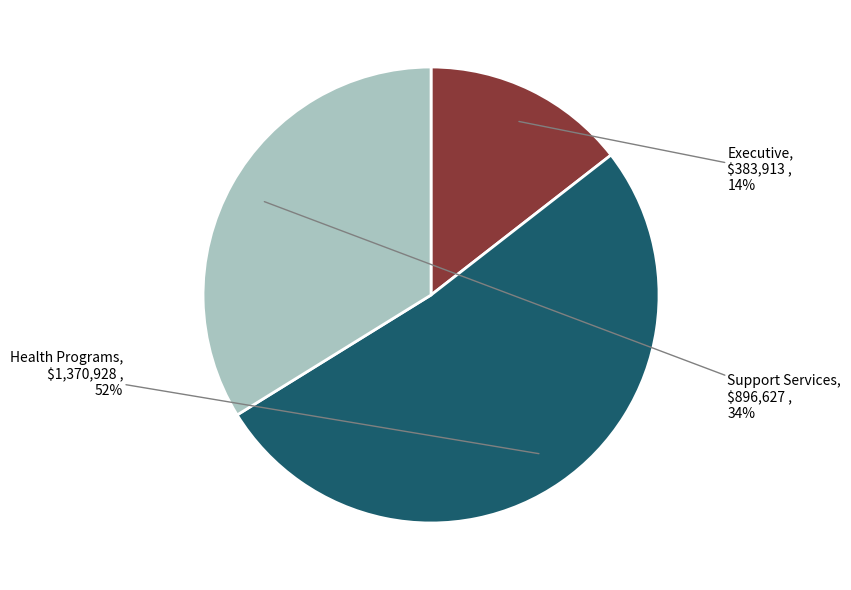

To the nearest percent, what is the average slice percentage?

33%